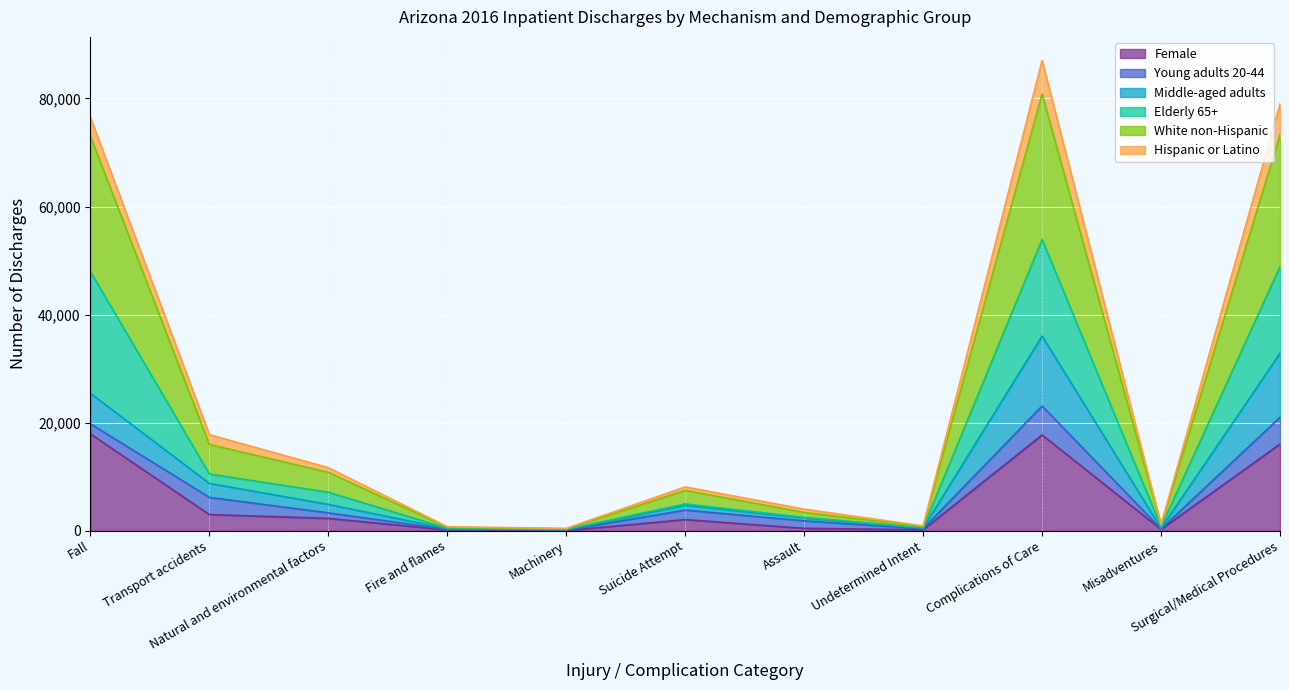

Where is the first local minimum for Female?

Machinery